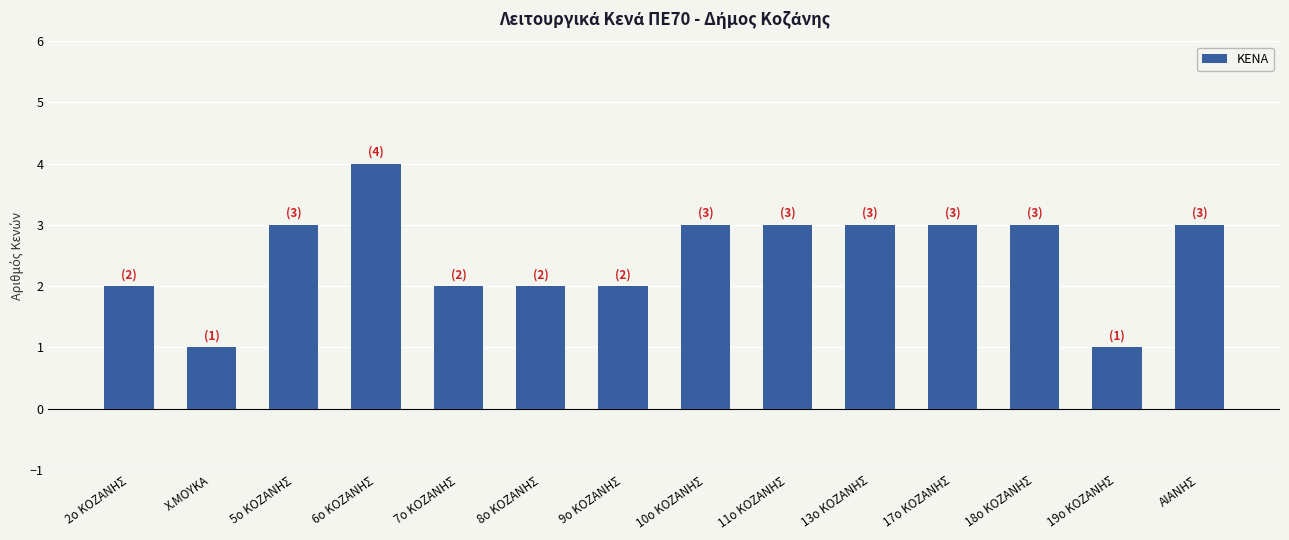

Reading right to left, extract all data points from this chart.

3	1	3	3	3	3	3	2	2	2	4	3	1	2